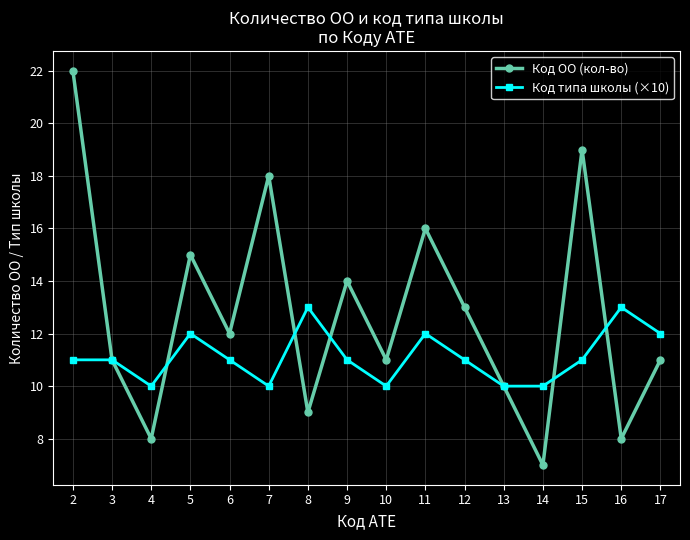

Where is the first local minimum for Код ОО (кол-во)?

4